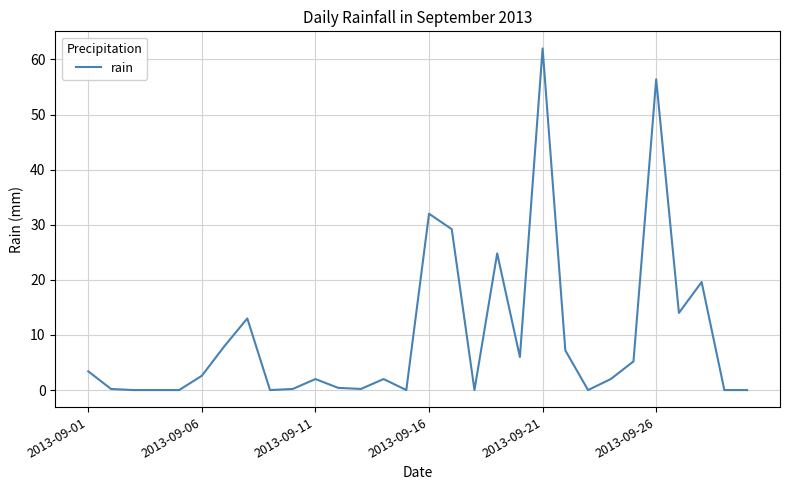

What is the greatest value displayed?

62.0